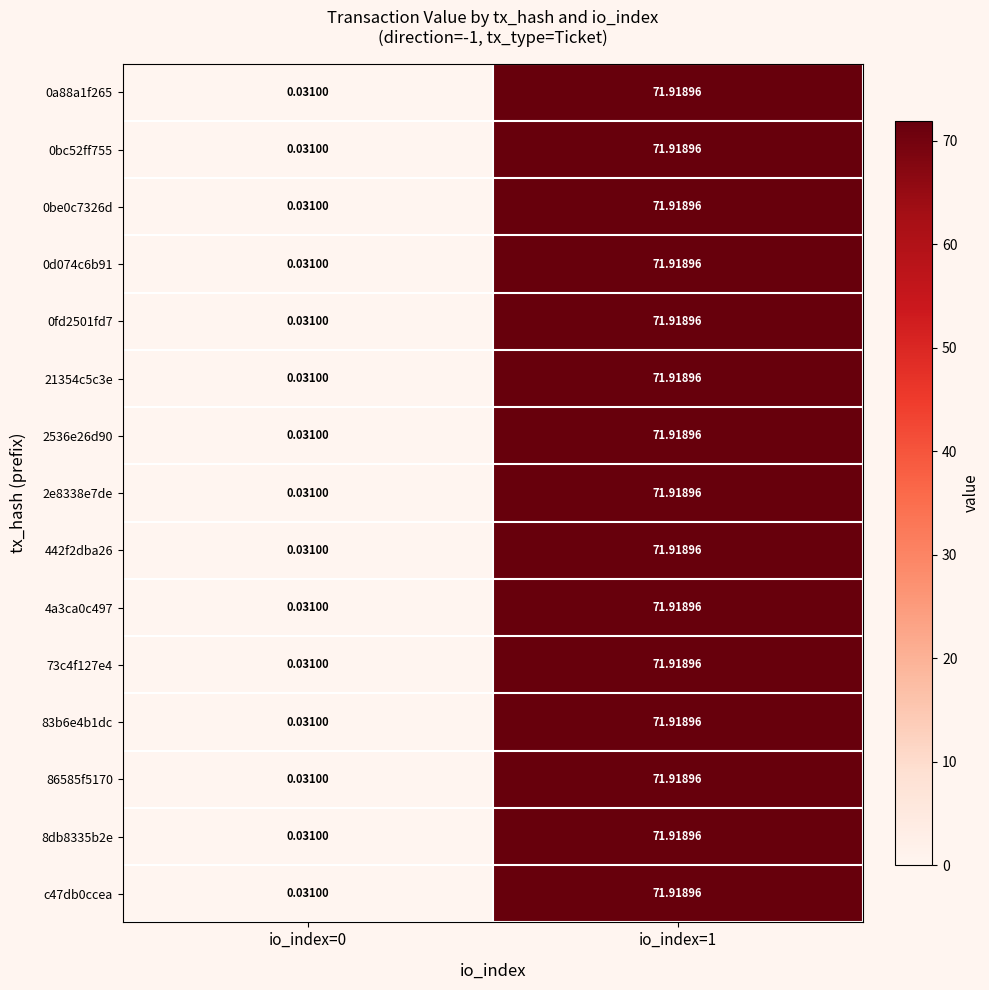

The c47db0ccea series shows 0.0 at io_index=0. True or false?

False